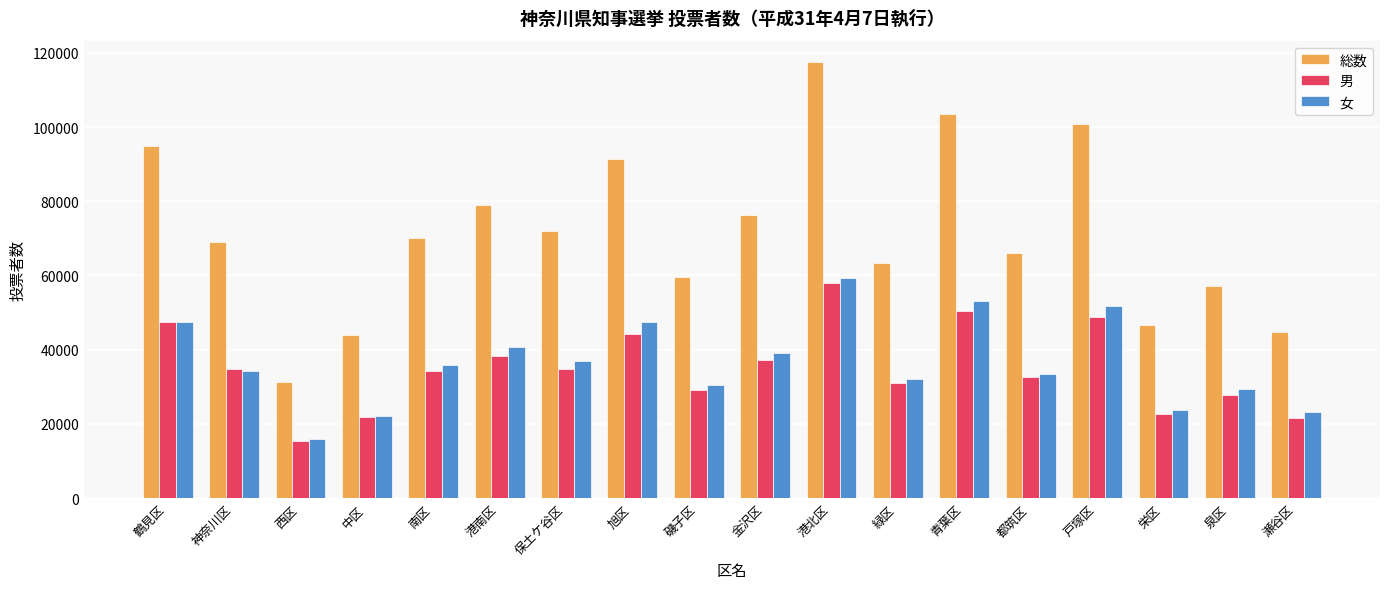

Between 泉区 and 瀬谷区, which series saw the biggest shift?

総数